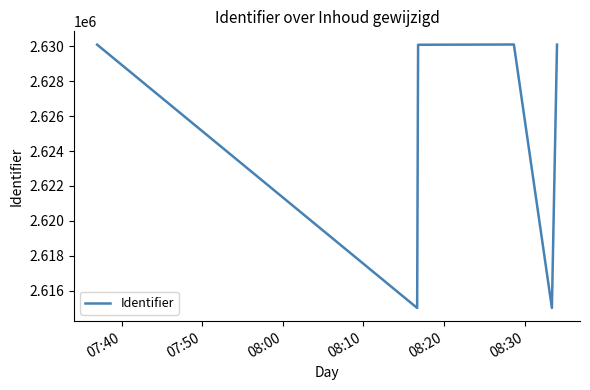

What is the sum of all values?

15750391